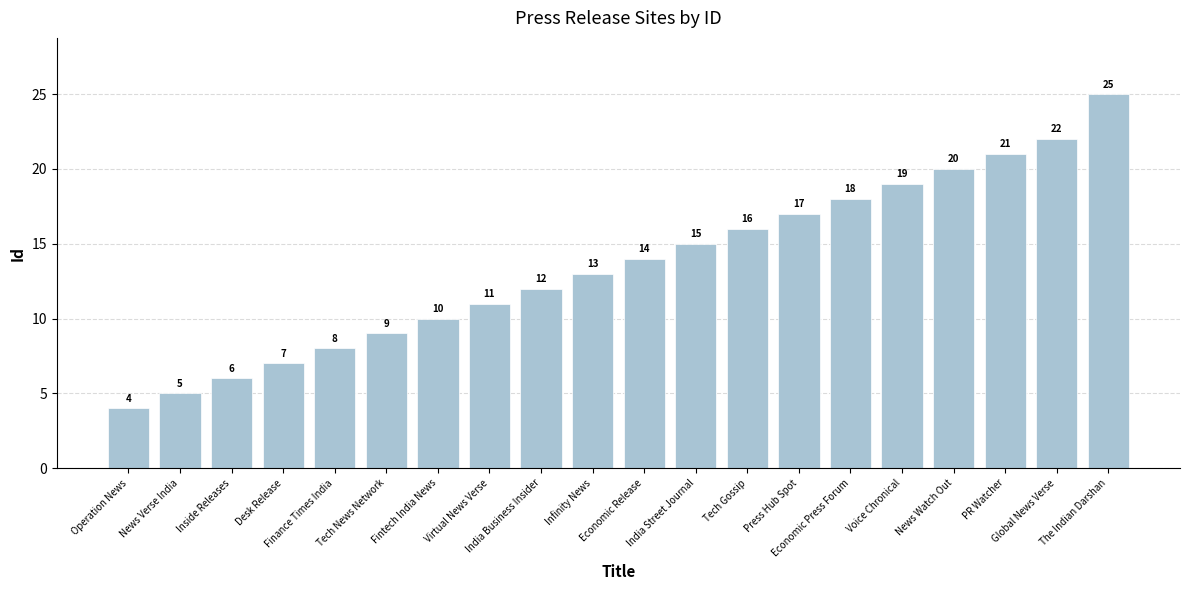

True or false: the data shows 21 at PR Watcher.

True